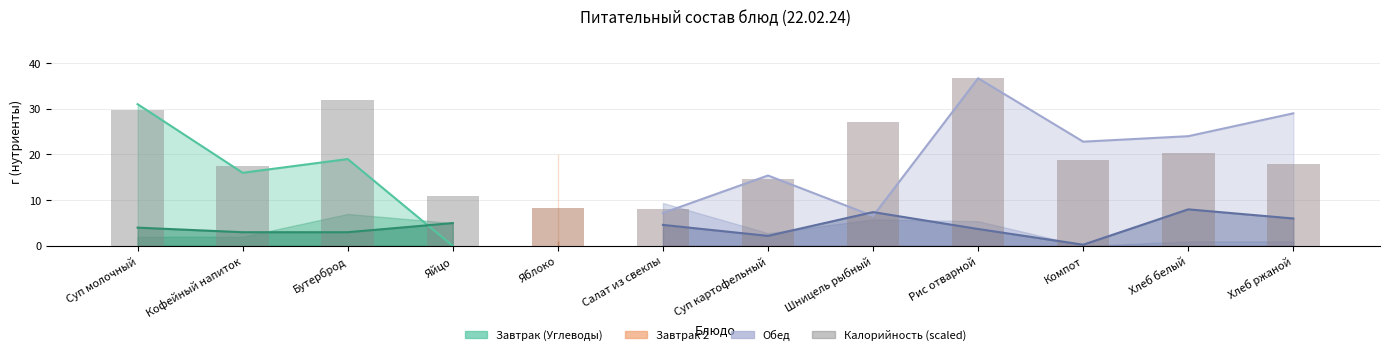

Is it true that the value at Салат из свеклы is 1.7?

False